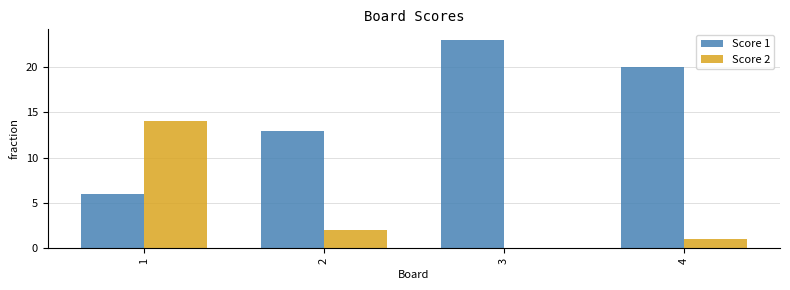

Which series has the largest total across all categories?

Score 1